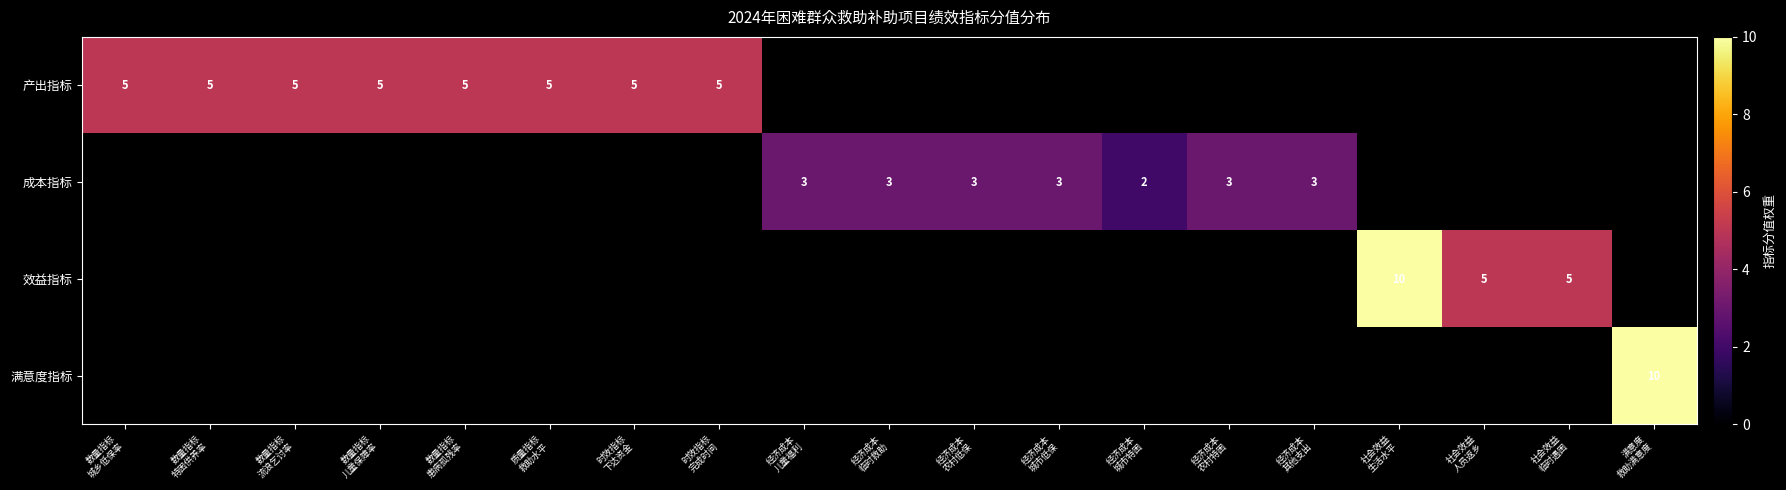

At which label does 成本指标 reach its minimum?

数量指标 城乡低保率